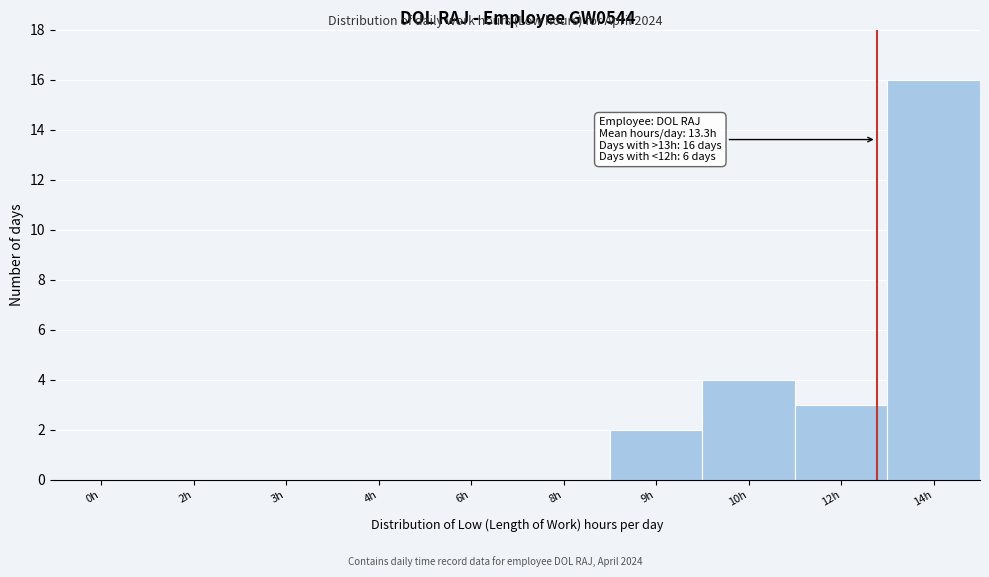

Reading left to right, transcribe all the data shown in this chart.

0h=0	2h=0	3h=0	4h=0	6h=0	8h=0	9h=2	10h=4	12h=3	14h=16